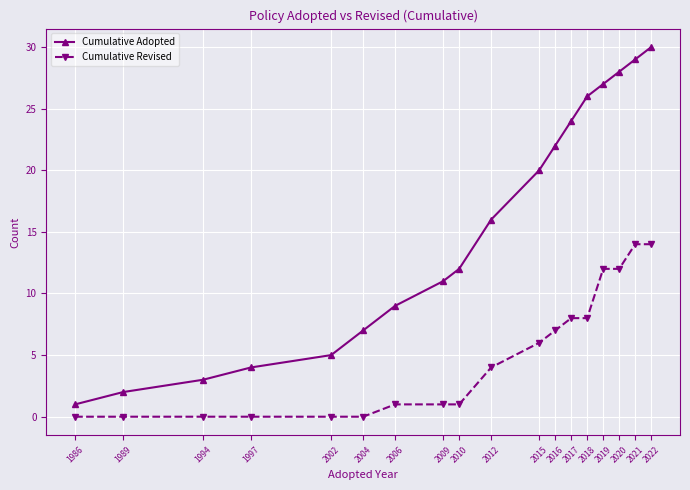

Reading right to left, list all the values displayed in this chart.

Cumulative Adopted: 30	29	28	27	26	24	22	20	16	12	11	9	7	5	4	3	2	1
Cumulative Revised: 14	14	12	12	8	8	7	6	4	1	1	1	0	0	0	0	0	0